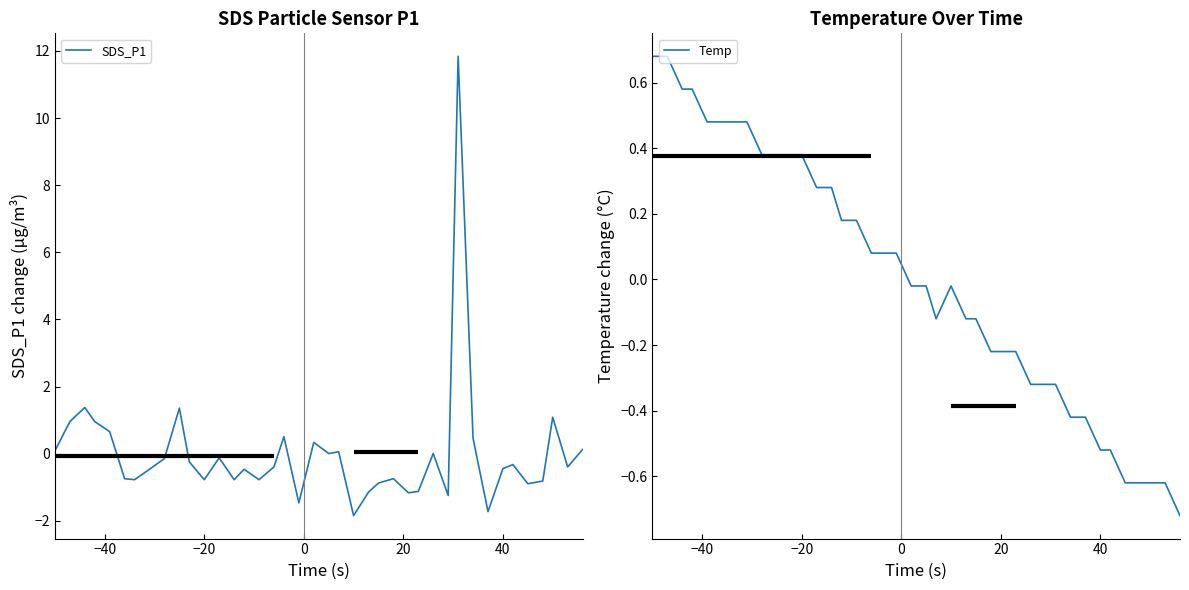

What is the maximum value for SDS_P1?

11.8